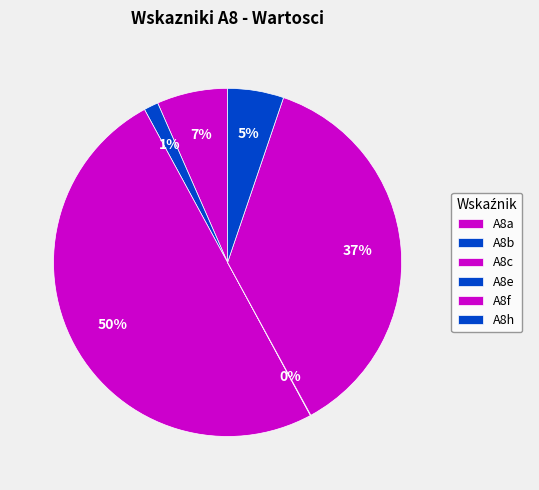

Does any single category account for the majority?

No